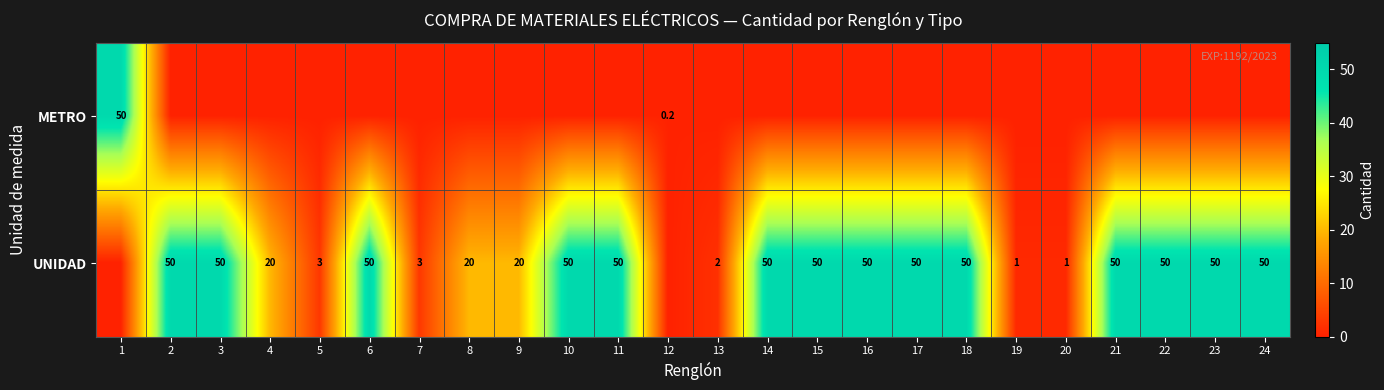

What is the sum of the UNIDAD values at 15 and 11?

100.0